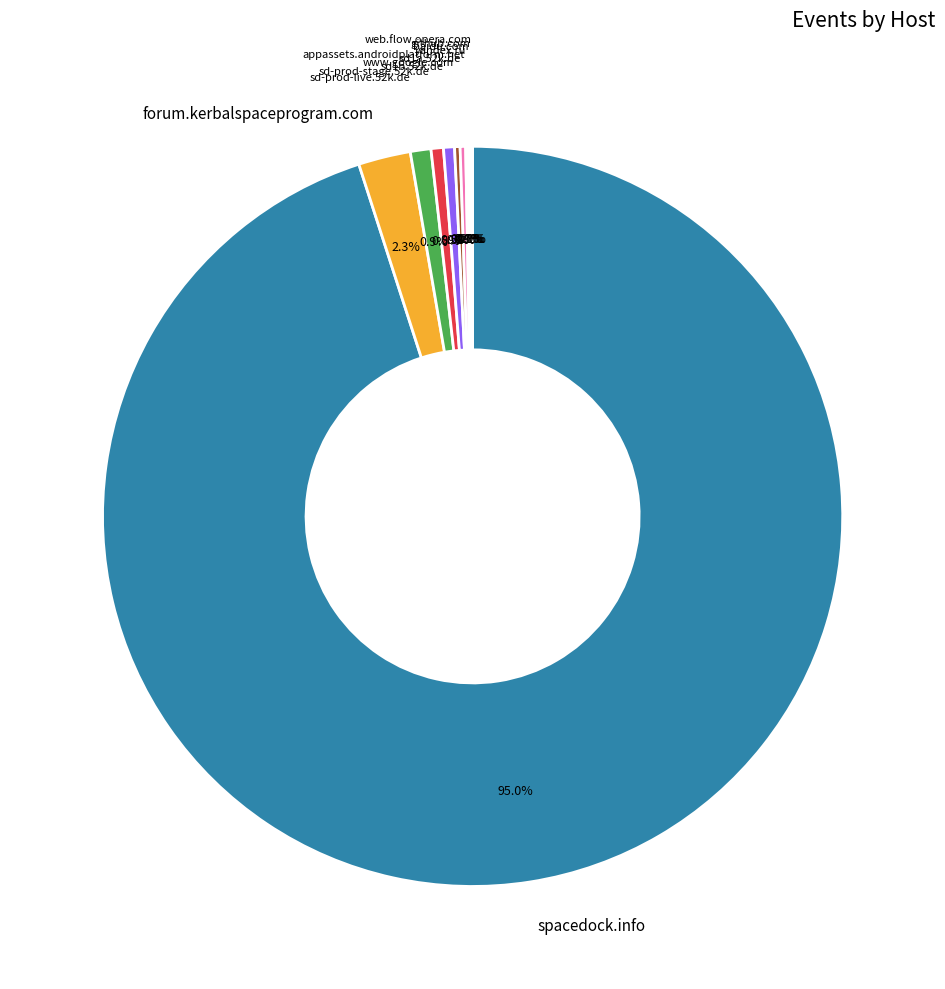

Which slice represents more than half of the pie?

spacedock.info